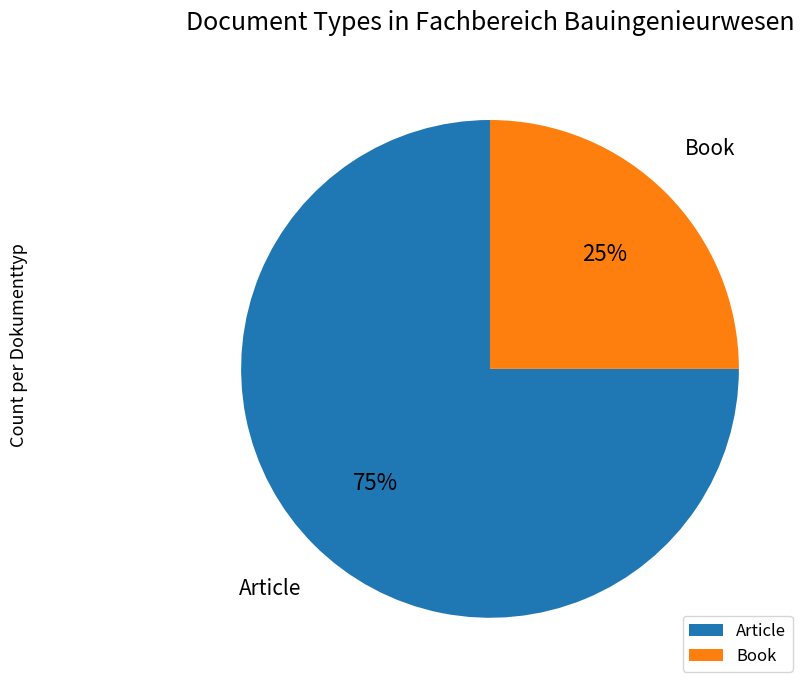

To the nearest percent, what is the combined percentage of Article and Book?

100%